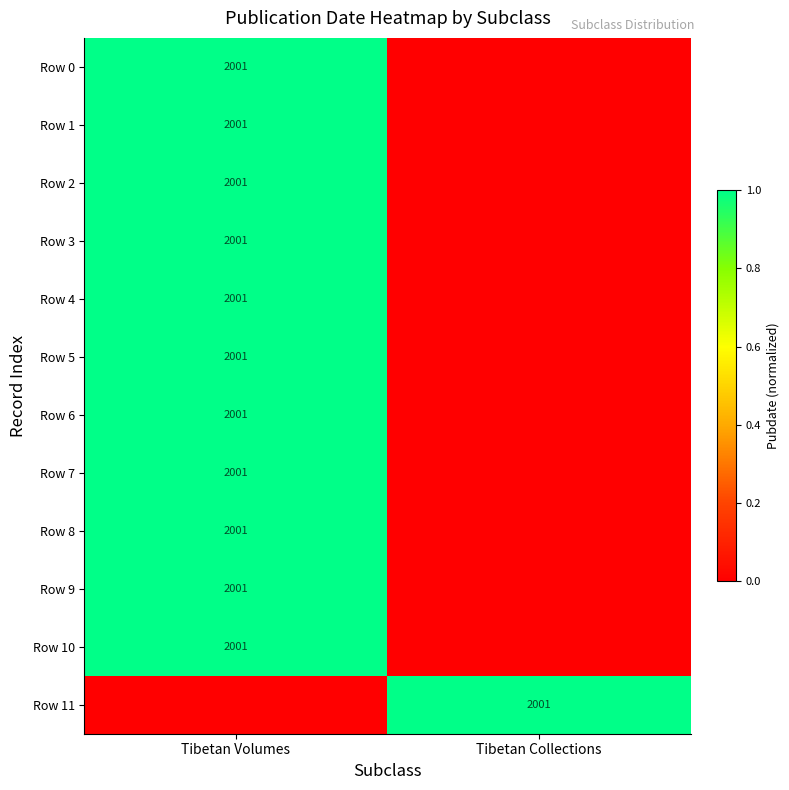

The value of Row 11 at Tibetan Collections is 2001. True or false?

True